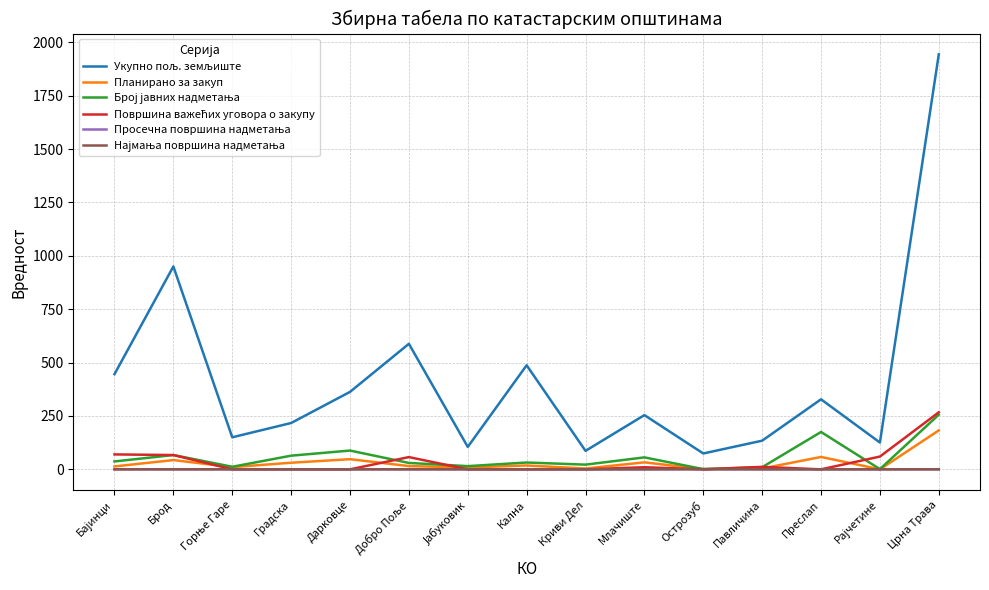

How many values in the Планирано за закуп series are below 15?

7